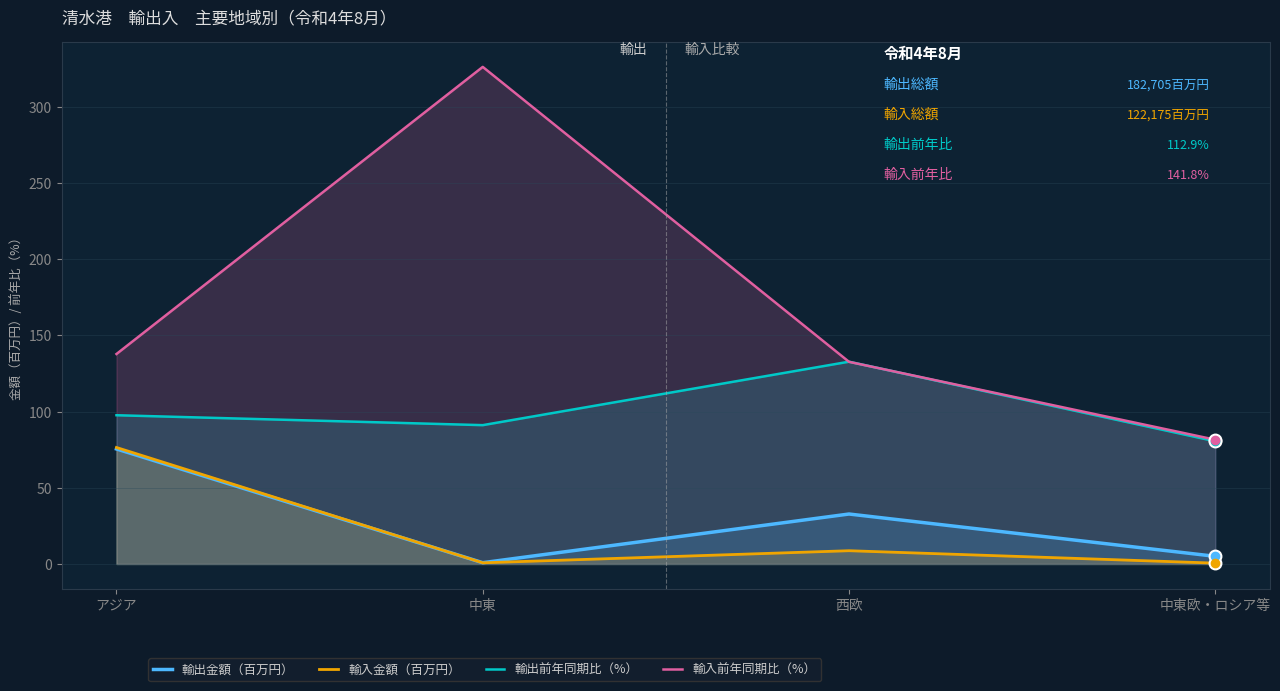

Between アジア and 西欧, which series saw the biggest shift?

輸入金額（百万円）